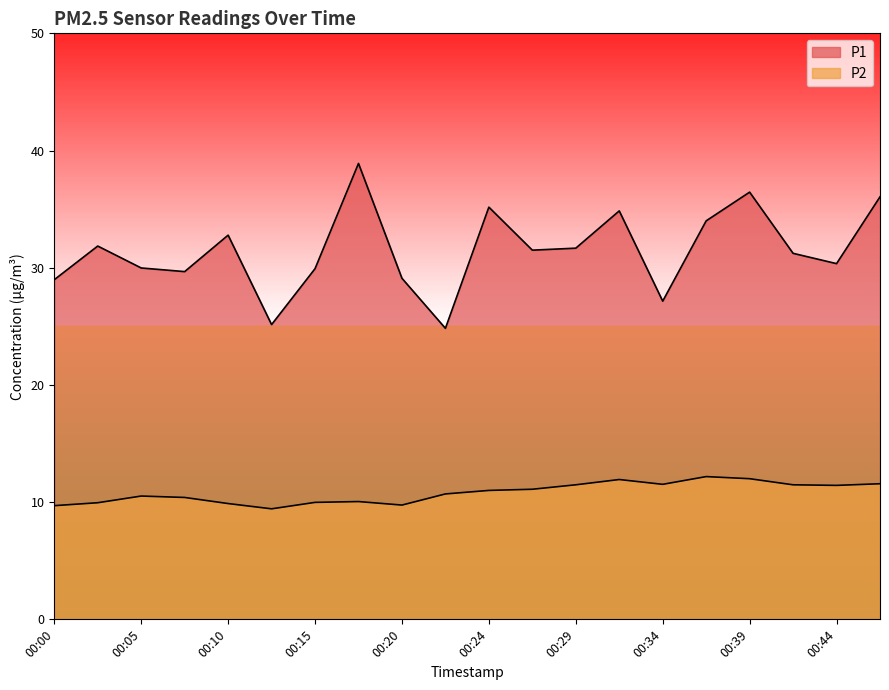

At which label does P2 first exceed 11?

00:27